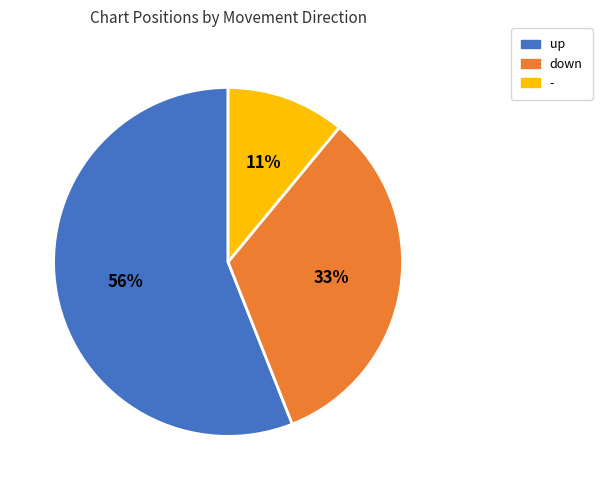

Is there a majority slice in this chart?

Yes